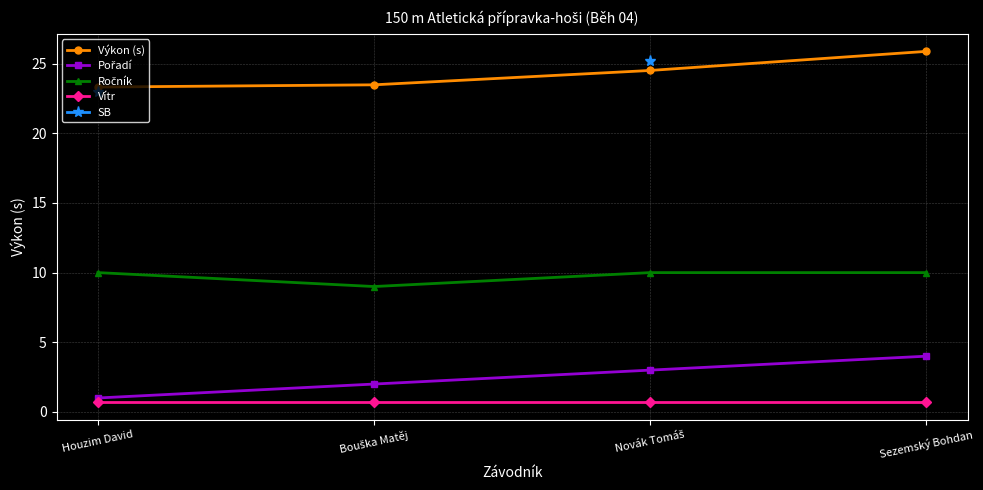

Does the chart have visible grid lines?

Yes